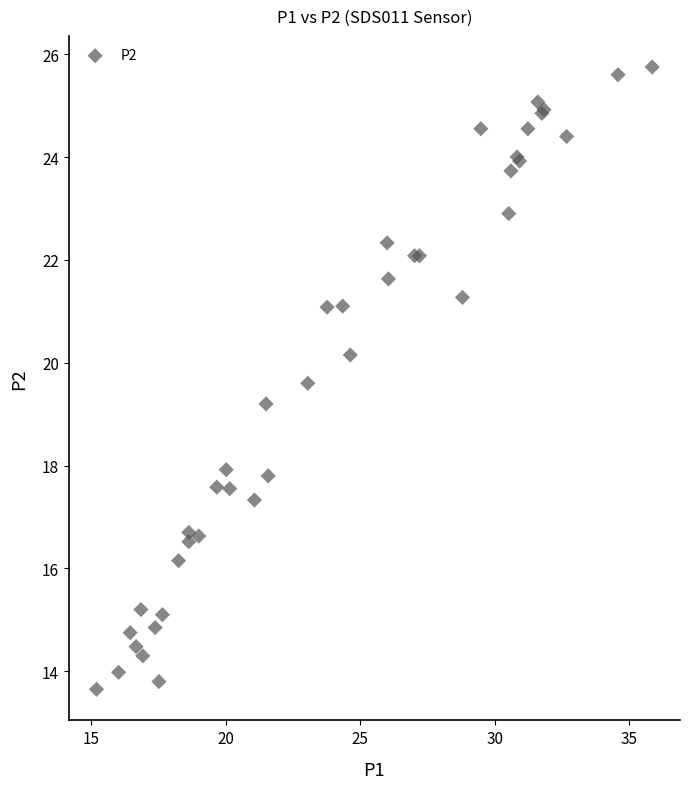

What Y value in the scatter plot is closest to 19?

19.2